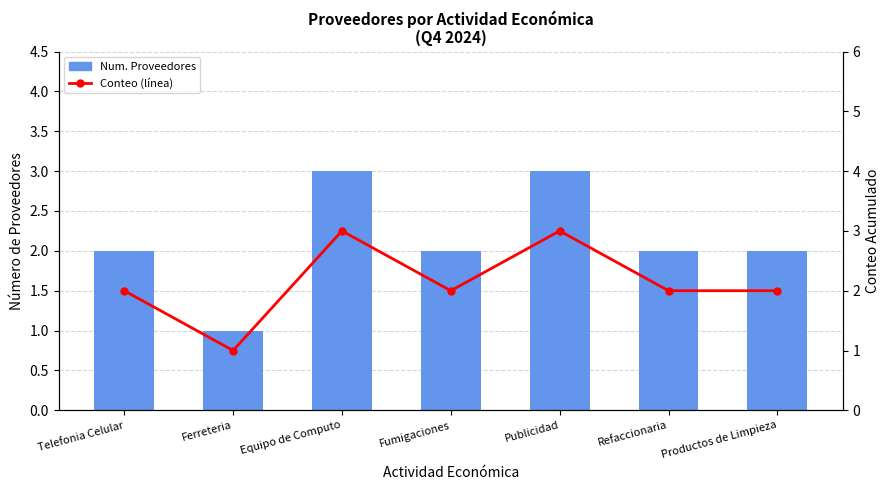

At which category is the sum across all series the highest?

Equipo de Computo